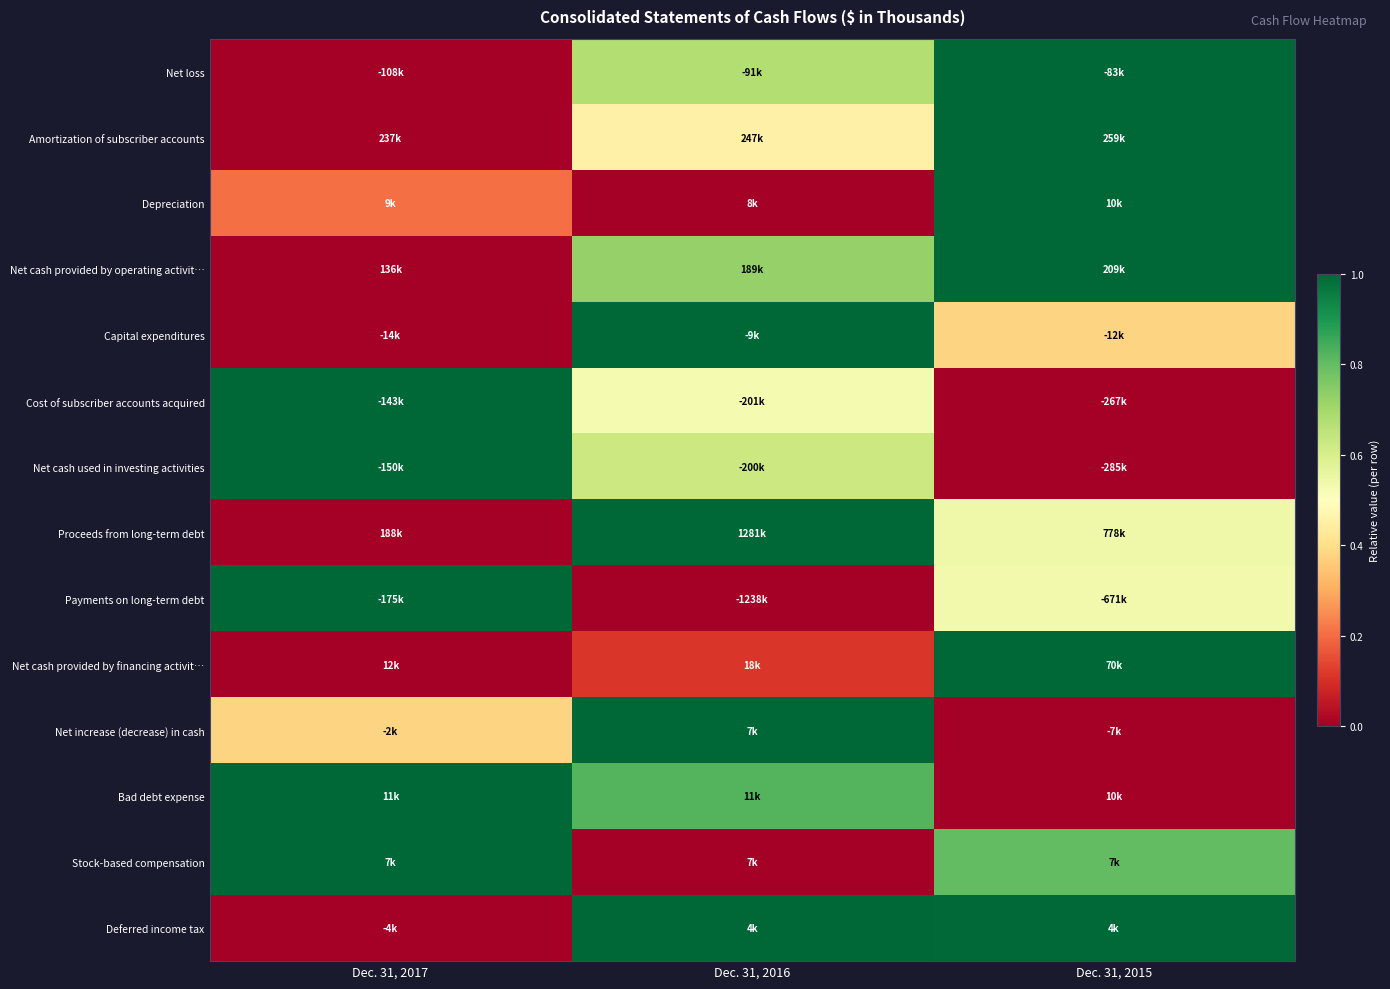

Between Dec. 31, 2016 and Dec. 31, 2017, which is larger?

Dec. 31, 2016